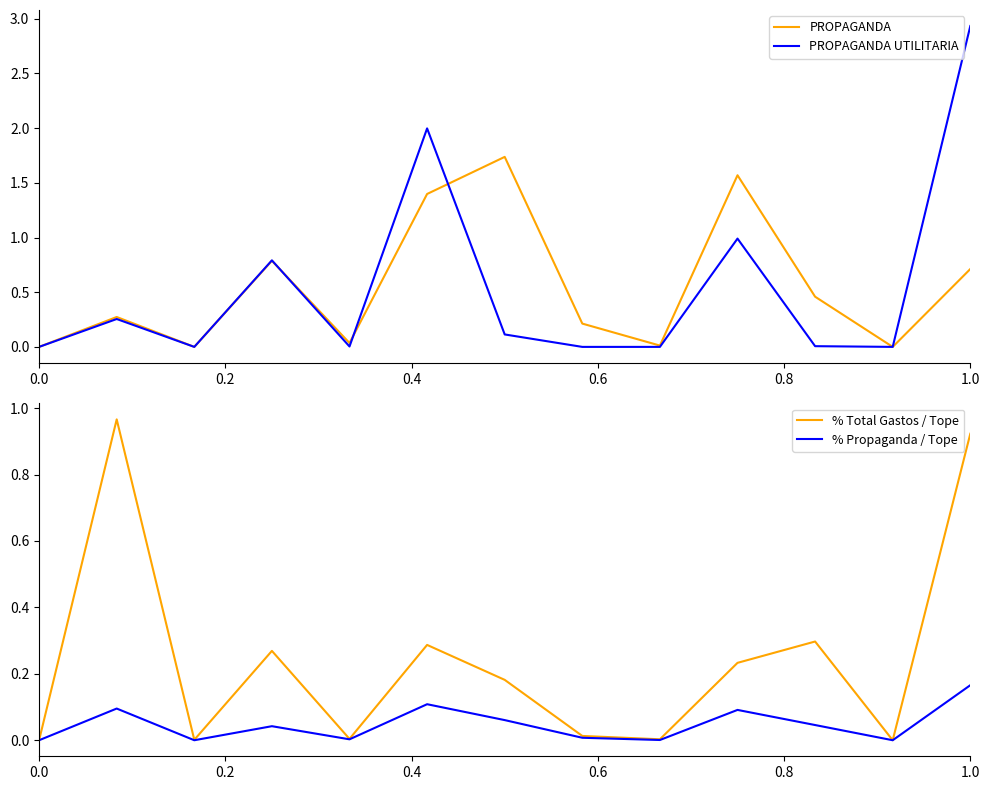

True or false: PROPAGANDA UTILITARIA has a value of 0.0 at 0.0.

True